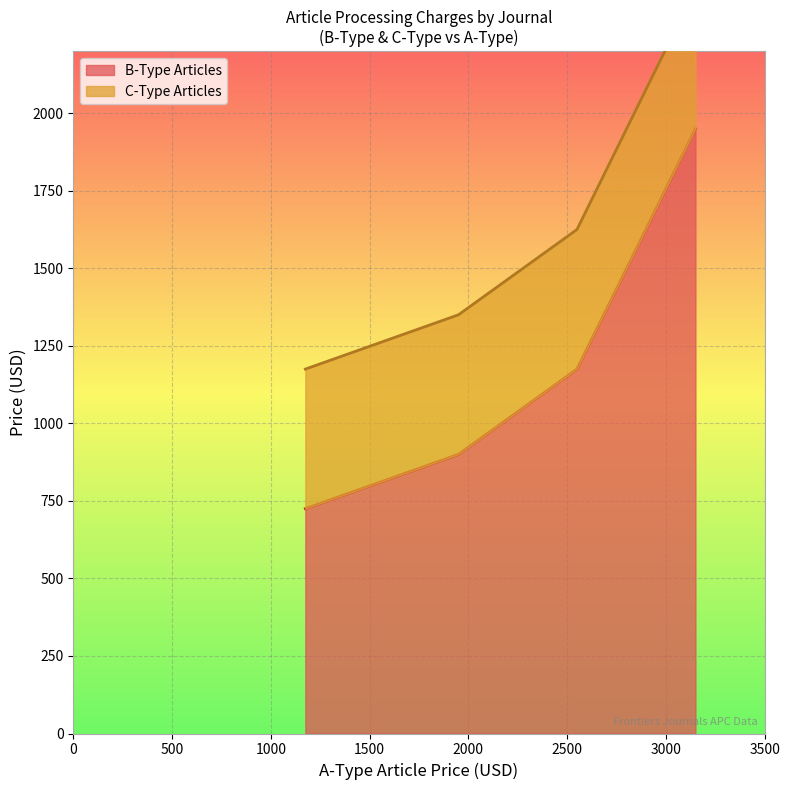

What is the maximum value shown in the chart?

1950